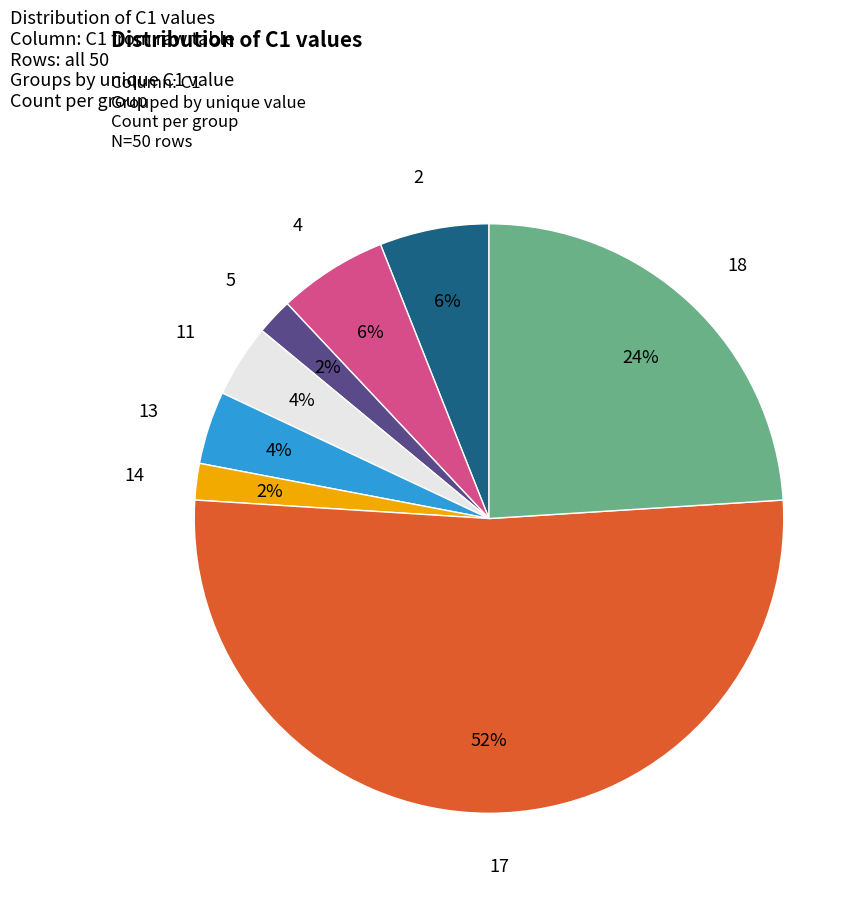

Which has a higher value, 13 or 18?

18